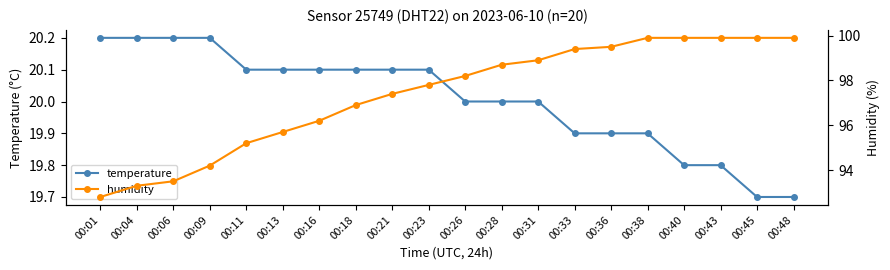

What is the total value across all series at 00:33?

119.3